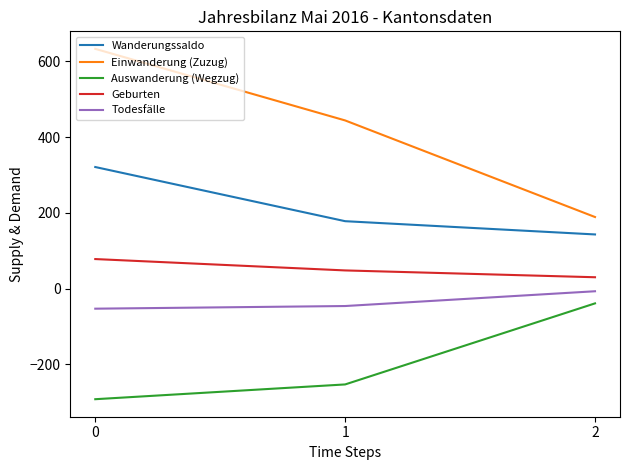

Is this an area chart (filled region under the line)?

No